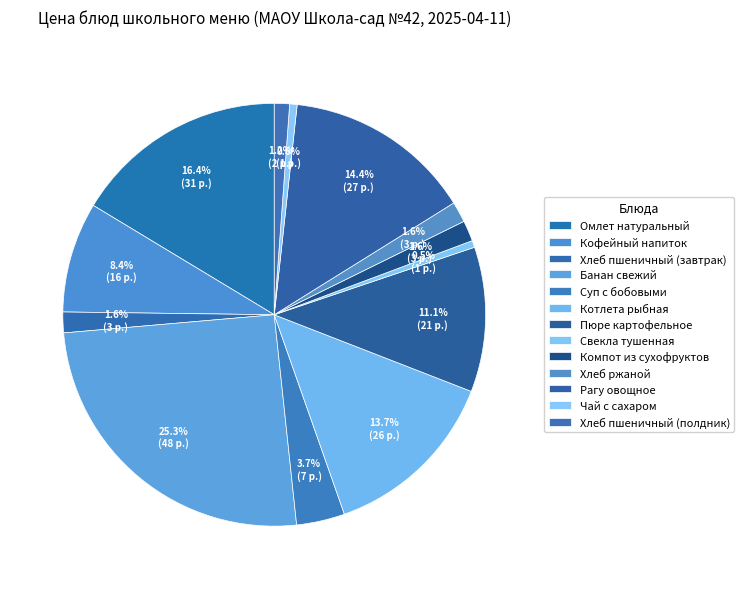

Is Рагу овощное the majority of the pie?

No